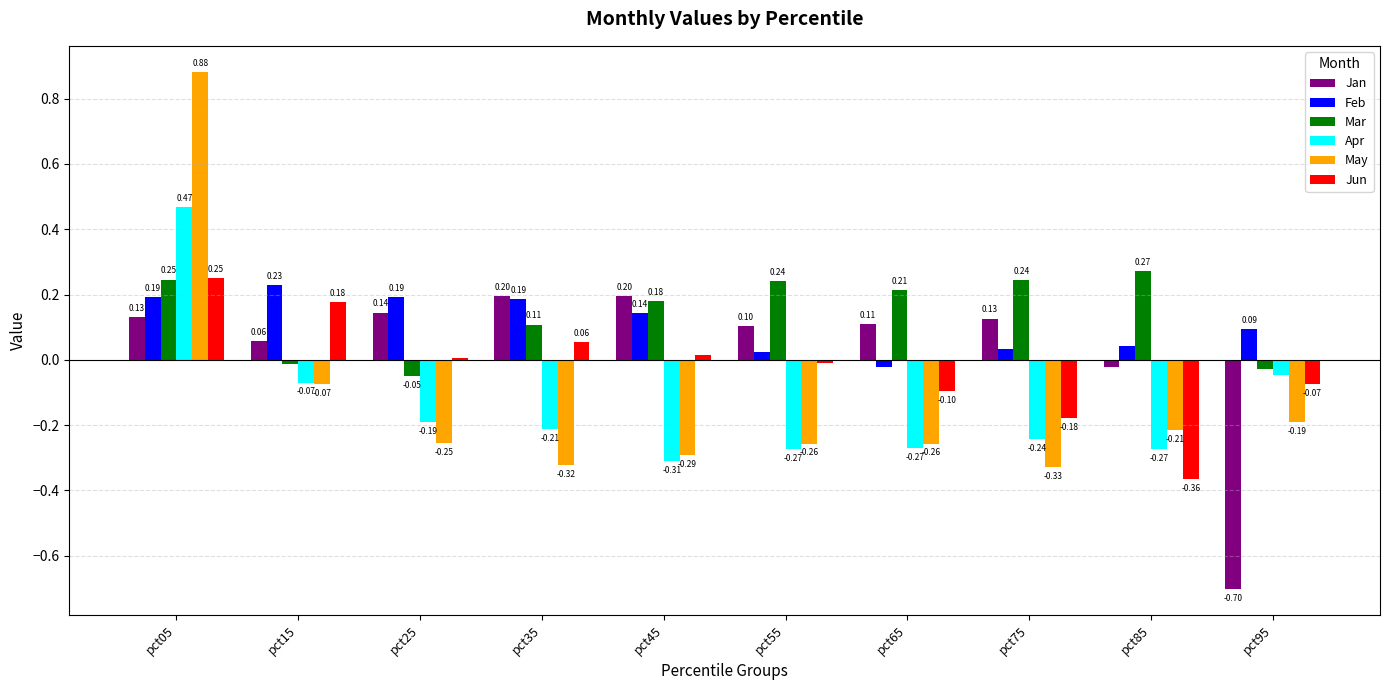

What are all the series names shown in the legend?

Jan, Feb, Mar, Apr, May, Jun